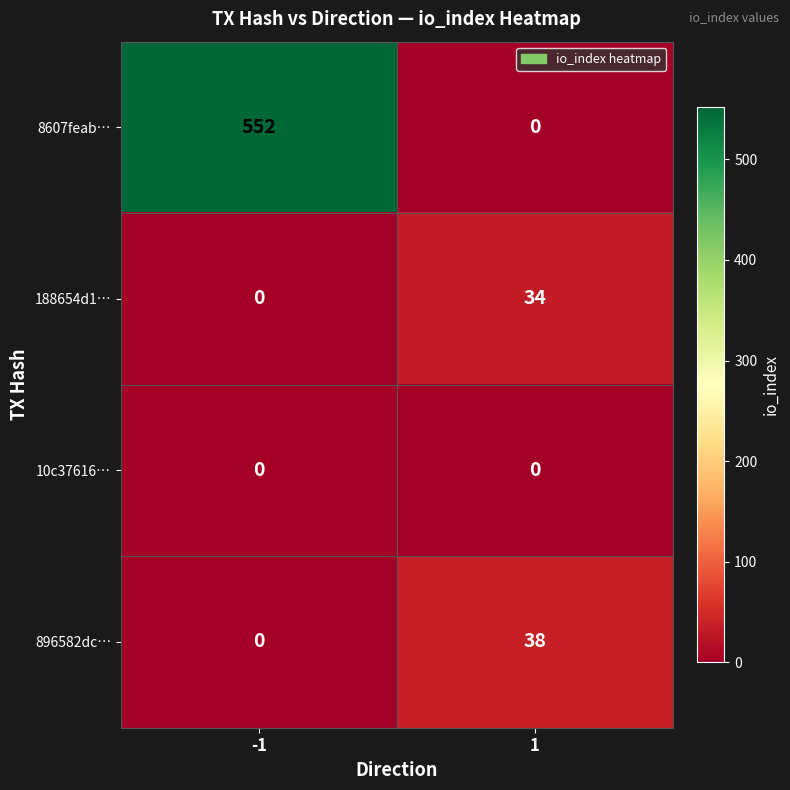

Between -1 and 1, which series saw the biggest shift?

8607feab…